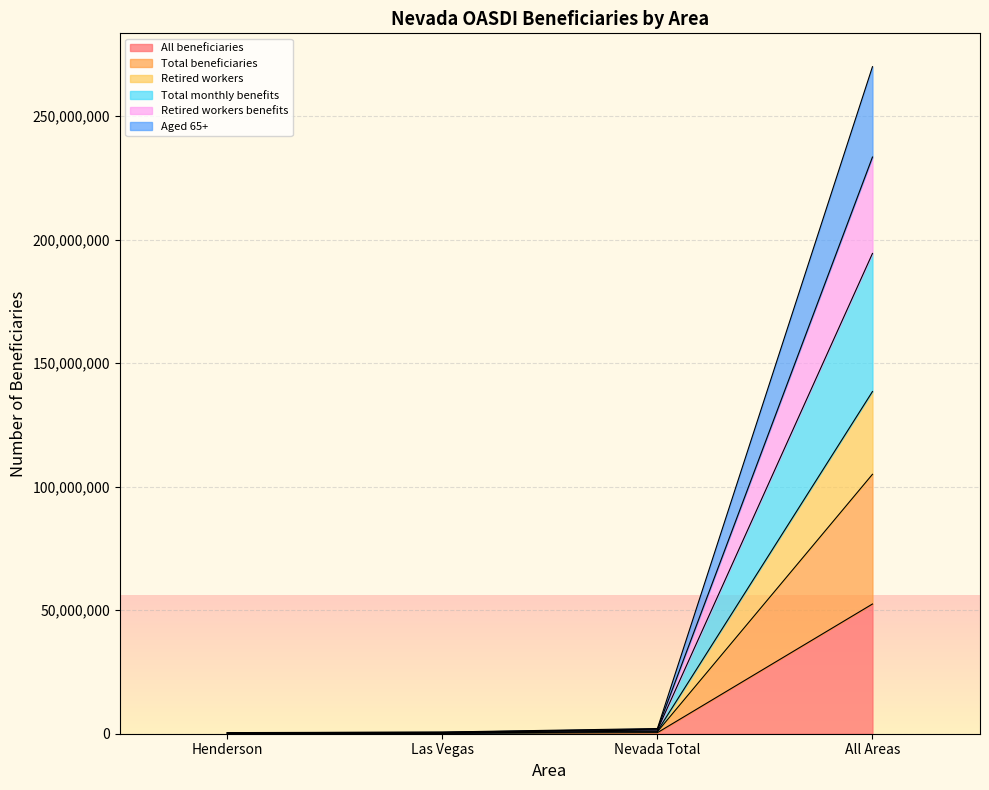

Which series has the widest spread of values?

Total beneficiaries